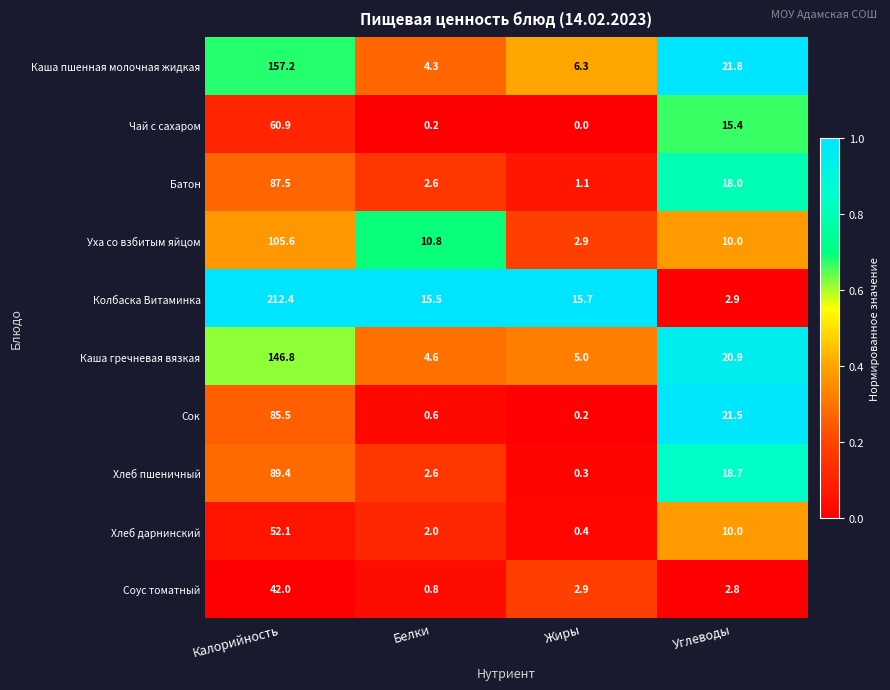

The value of Сок at Калорийность is 85.5. True or false?

True